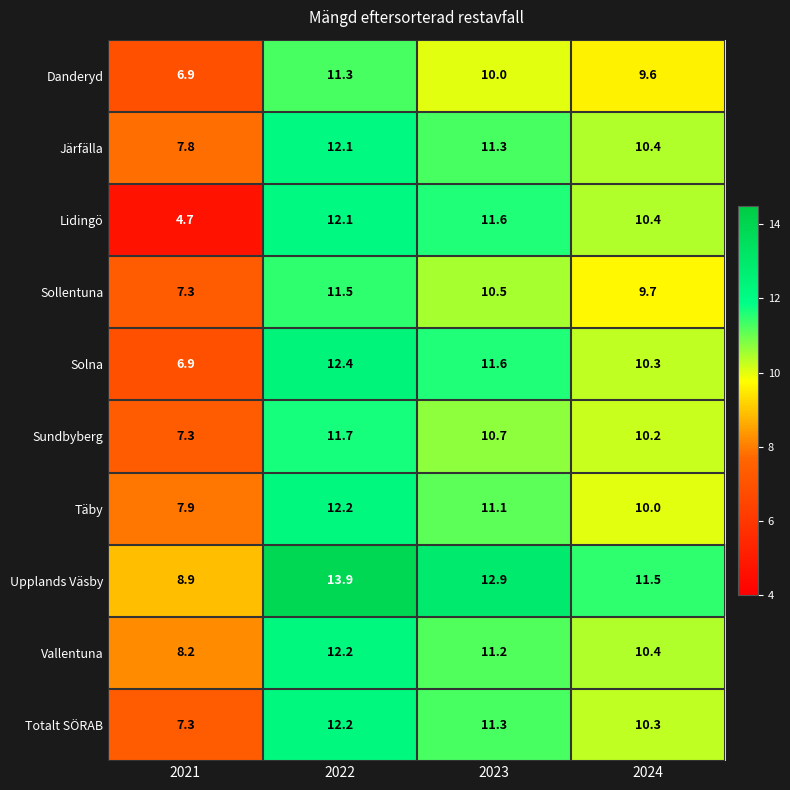

The value of Täby at 2022 is 12.2. True or false?

True